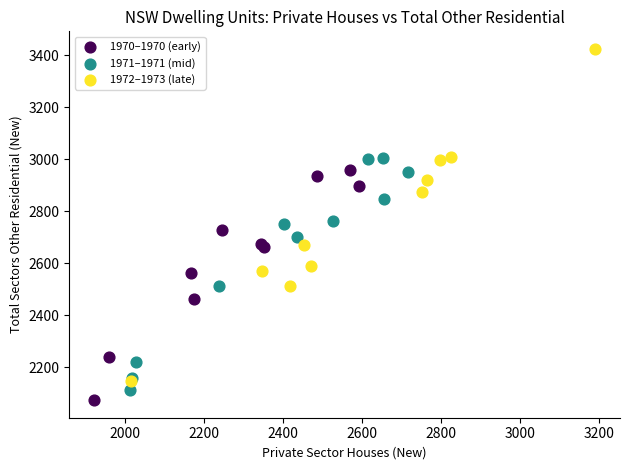

Which series reaches the maximum Y coordinate?

1972–1973 (late)